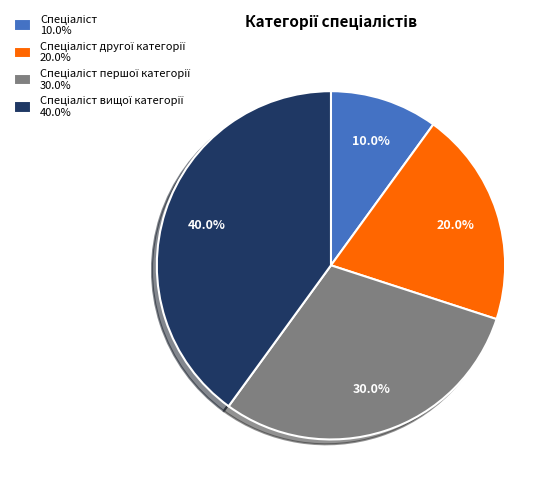

Is there a majority slice in this chart?

No